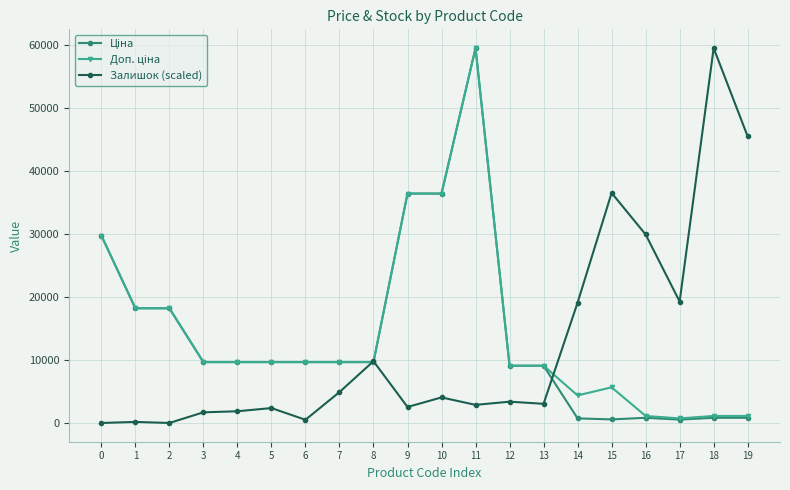

At which category is the sum across all series the highest?

11